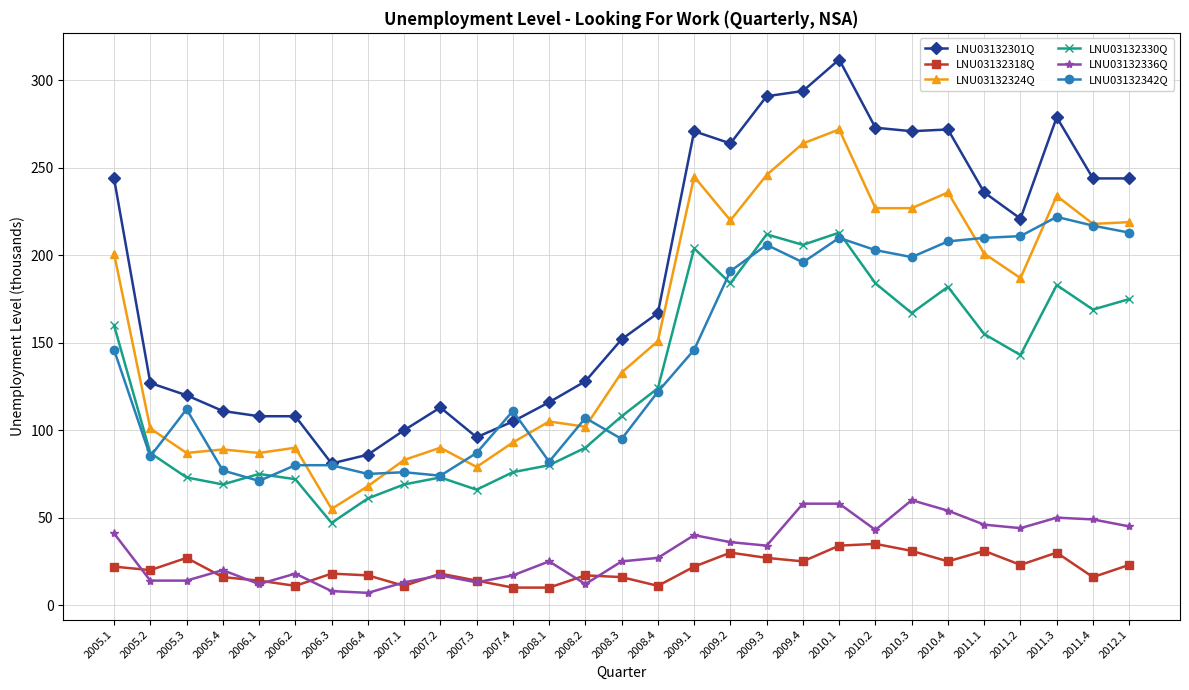

What is the label of the 28th point from the left?

2011.4